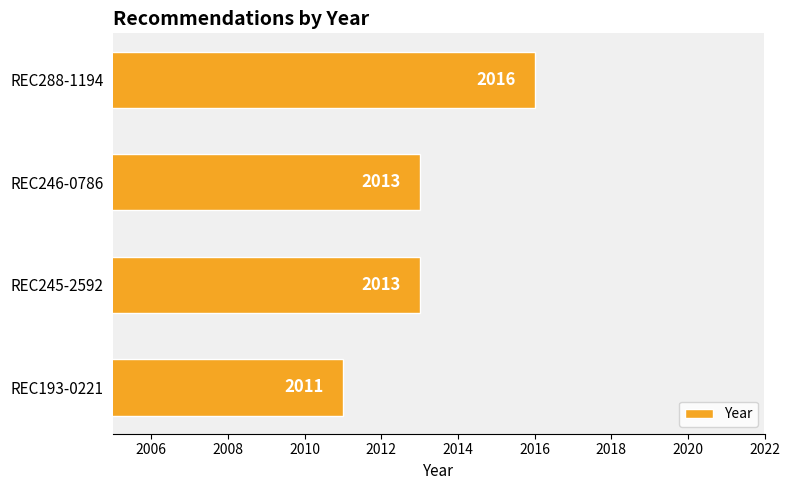

Does the chart contain any negative values?

No